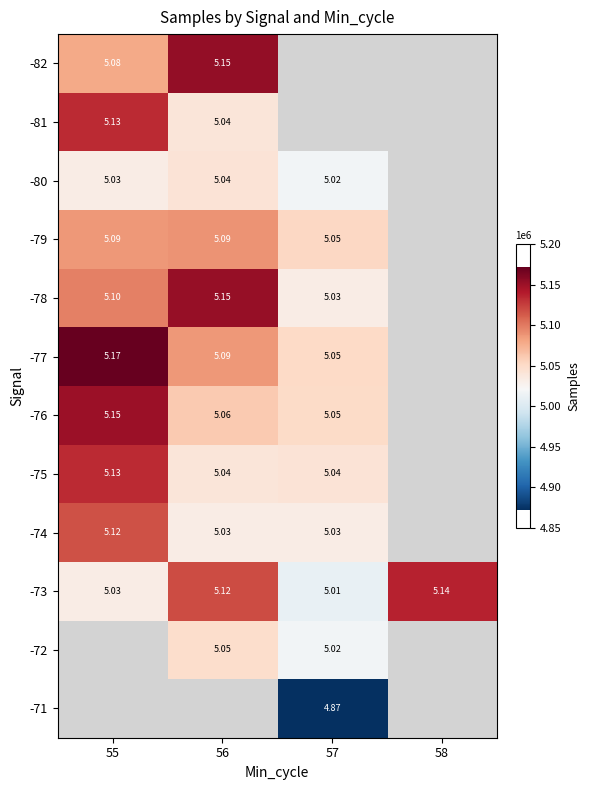

Rank the series by their maximum value, from lowest to highest.

-80, -79, -74, -81, -75, -73, -76, -78, -82, -77, -72, -71